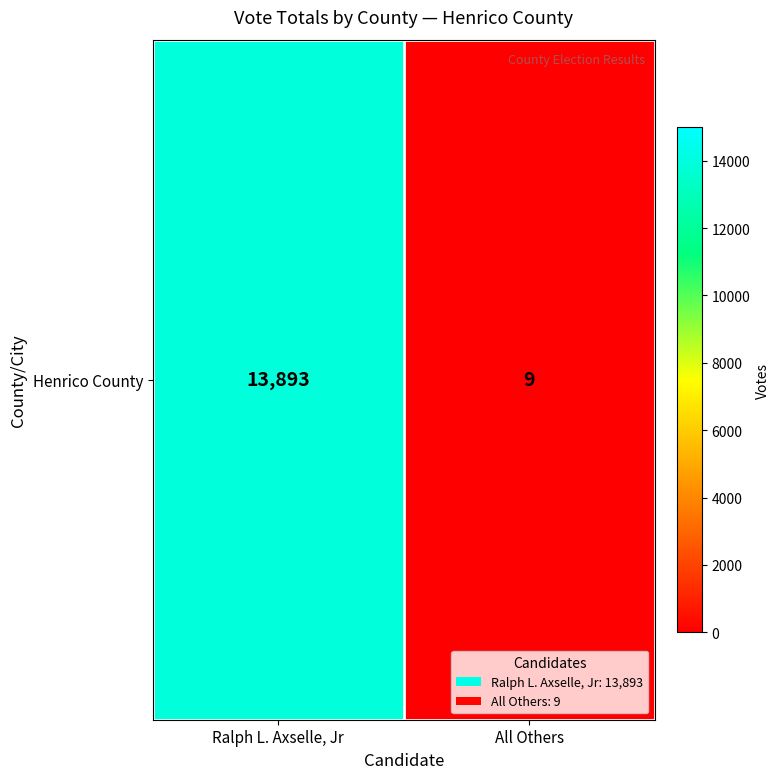

Reading left to right, list all the values displayed in this chart.

Ralph L. Axselle, Jr=13893	All Others=9